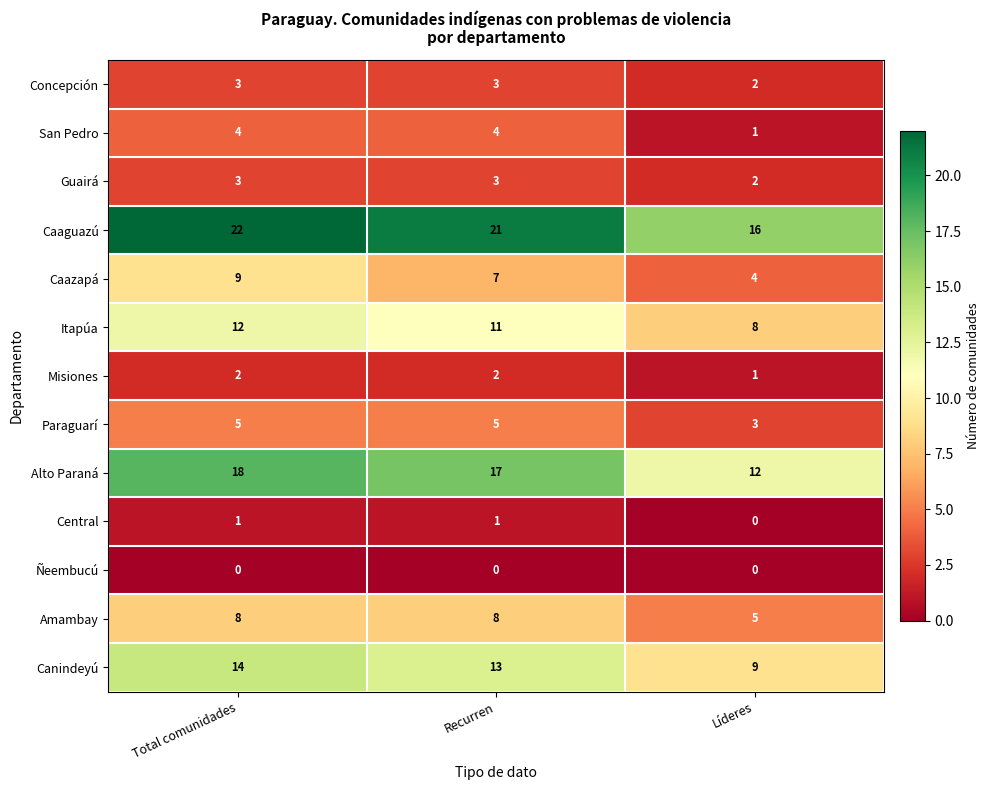

How many Guairá values are between 2 and 3?

3